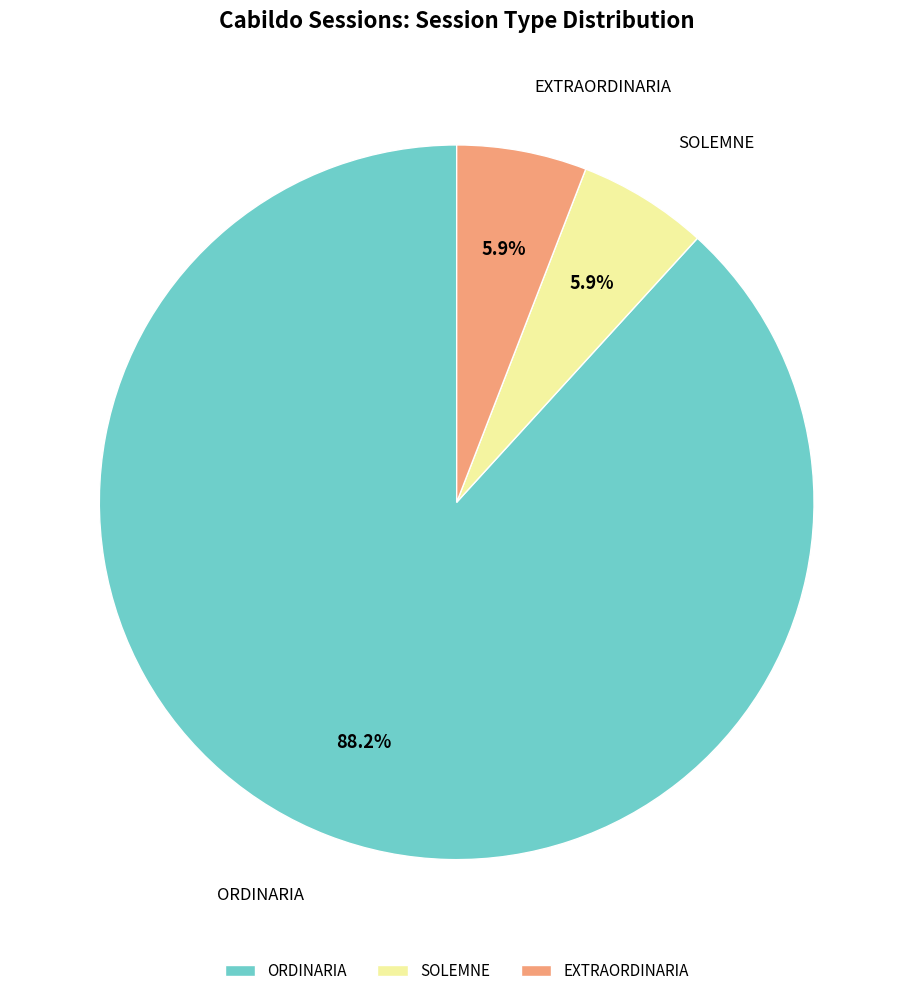

Which category accounts for the majority?

ORDINARIA